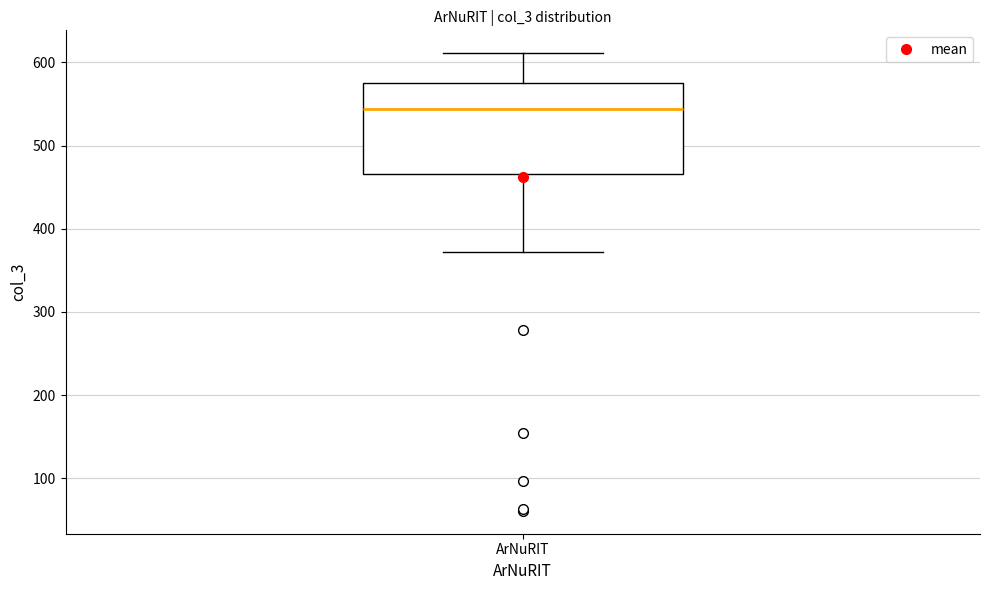

Read this box plot against the y-axis: the position of the median line, the range covered by the box, and the ends of both whiskers. The values are not printed on the chart, so give them approximately, as read against the axis.

median 540, box 470 to 580, whiskers 370 to 610